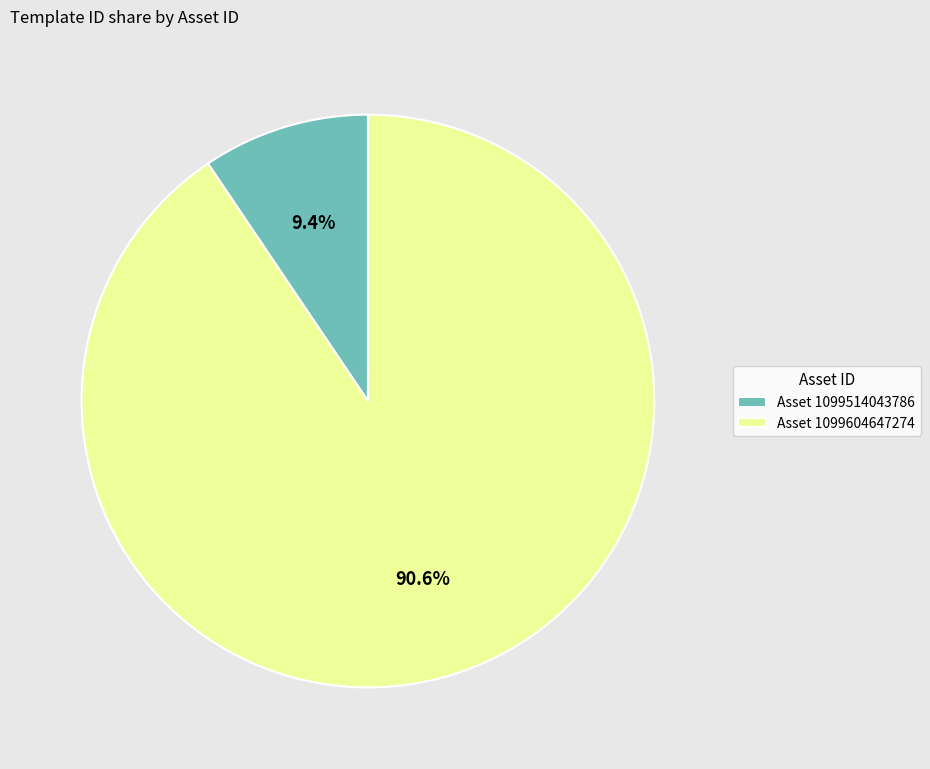

Approximately how many times larger is the value at Asset 1099604647274 compared to Asset 1099514043786?

9.6